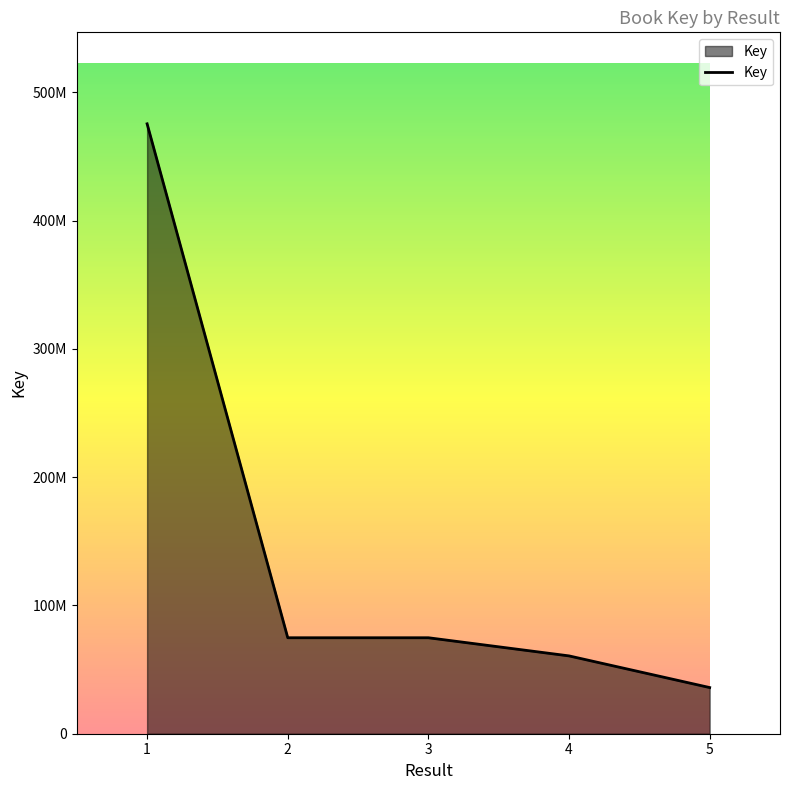

What is the difference between the second highest and second lowest values?

14148521